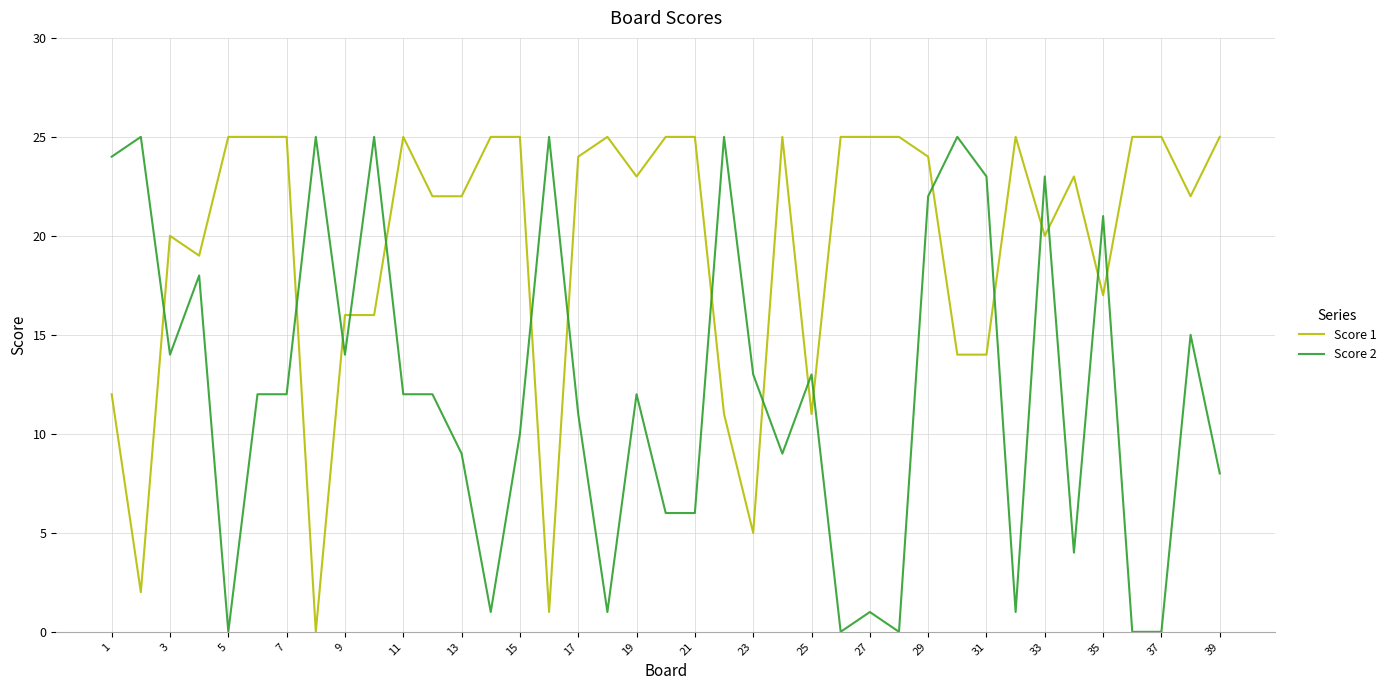

Which series has the largest total across all categories?

Score 1